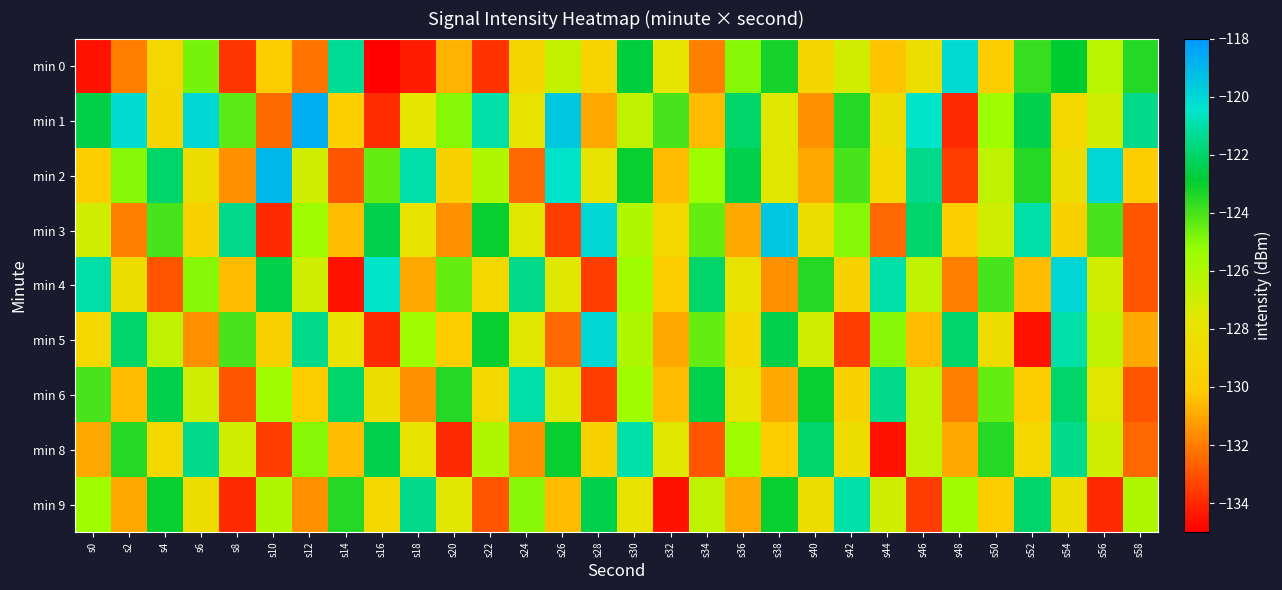

Count the number of data series in this chart.

9